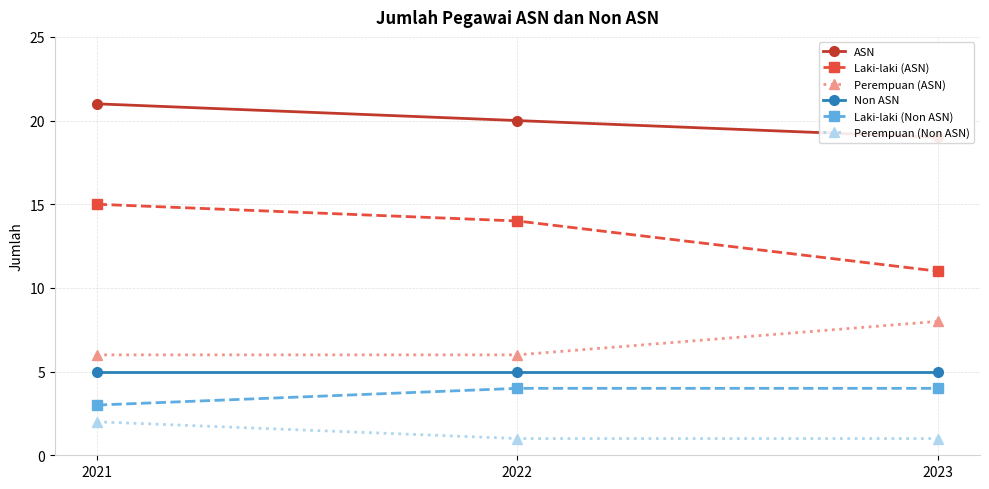

Which series changed the most between 2021 and 2023?

Laki-laki (ASN)